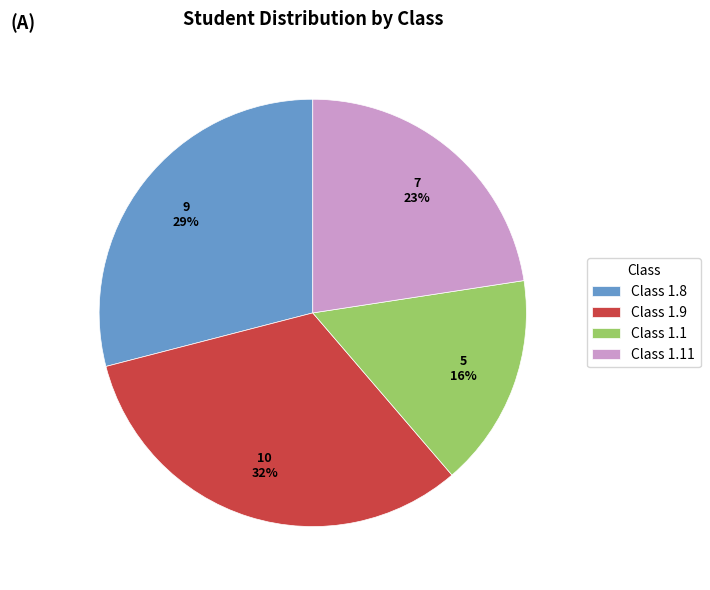

Is there a majority slice in this chart?

No